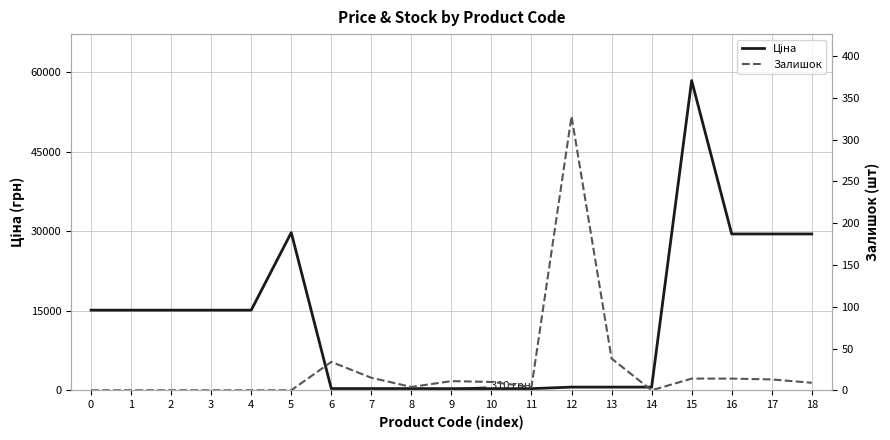

Which series has the largest total across all categories?

Ціна